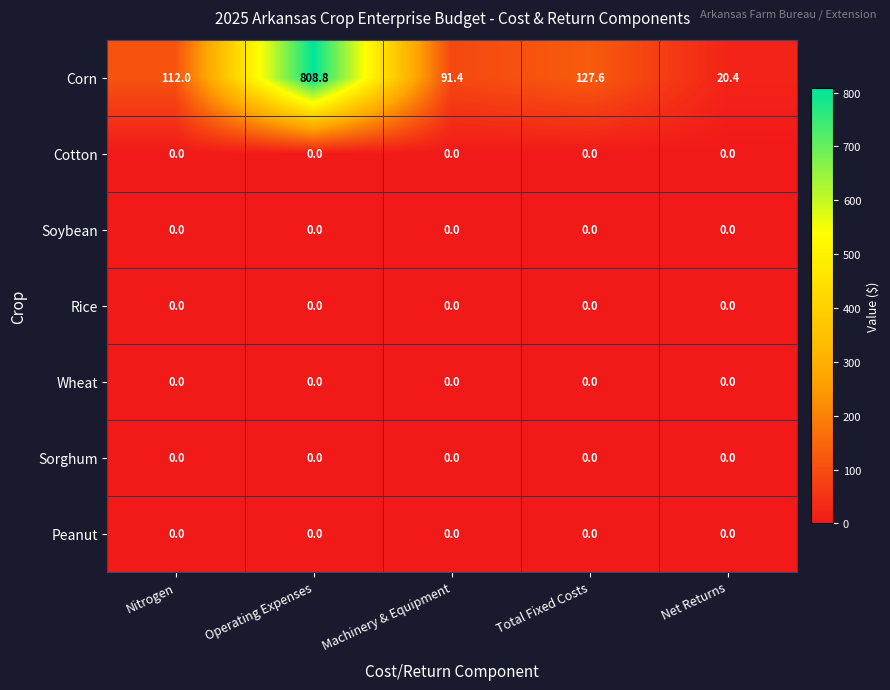

The value of Wheat at Machinery & Equipment is 0.0. True or false?

True